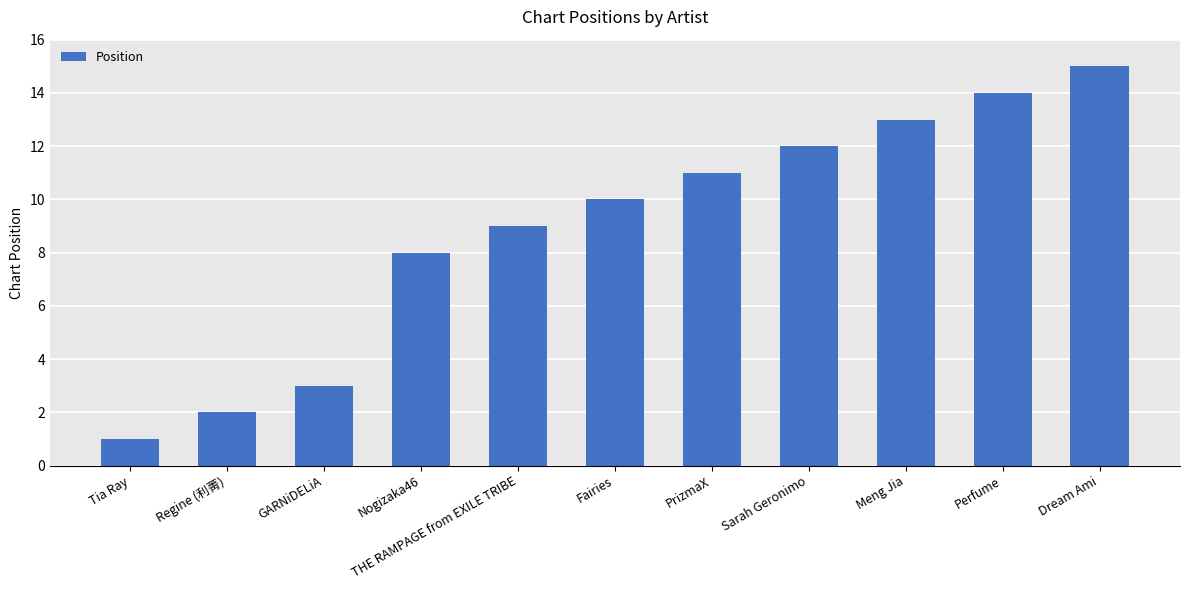

What is the label of the 11th bar from the left?

Dream Ami